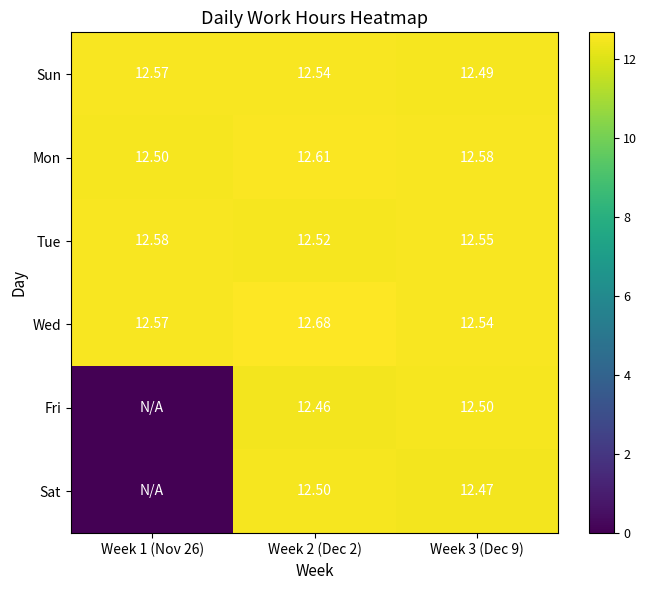

At Week 2 (Dec 2), list the series in order from smallest to largest.

Fri, Sat, Tue, Sun, Mon, Wed